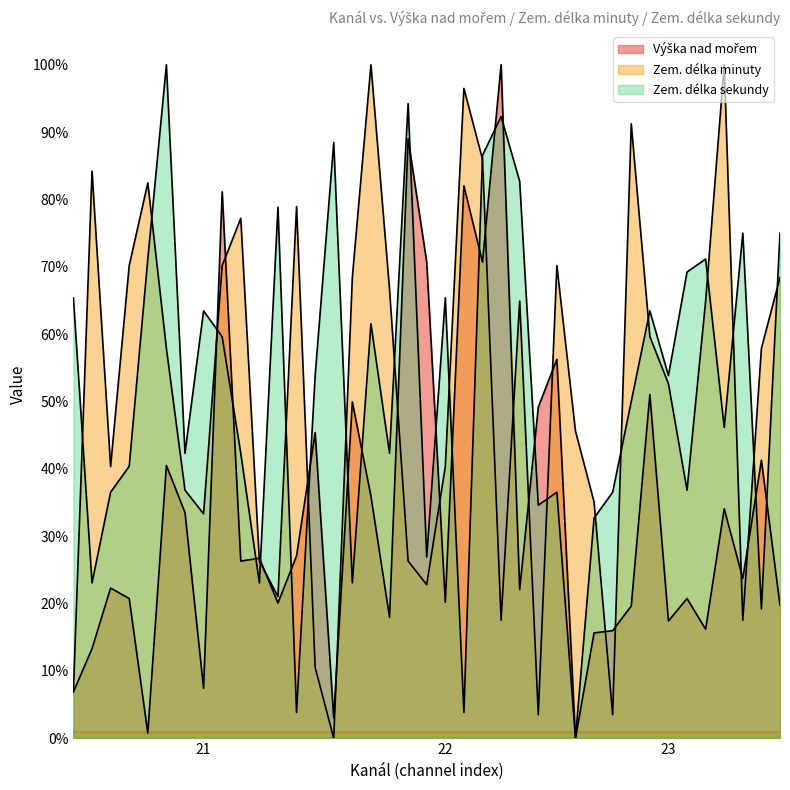

True or false: Zem. délka minuty has a value of 13.0 at 23.

False